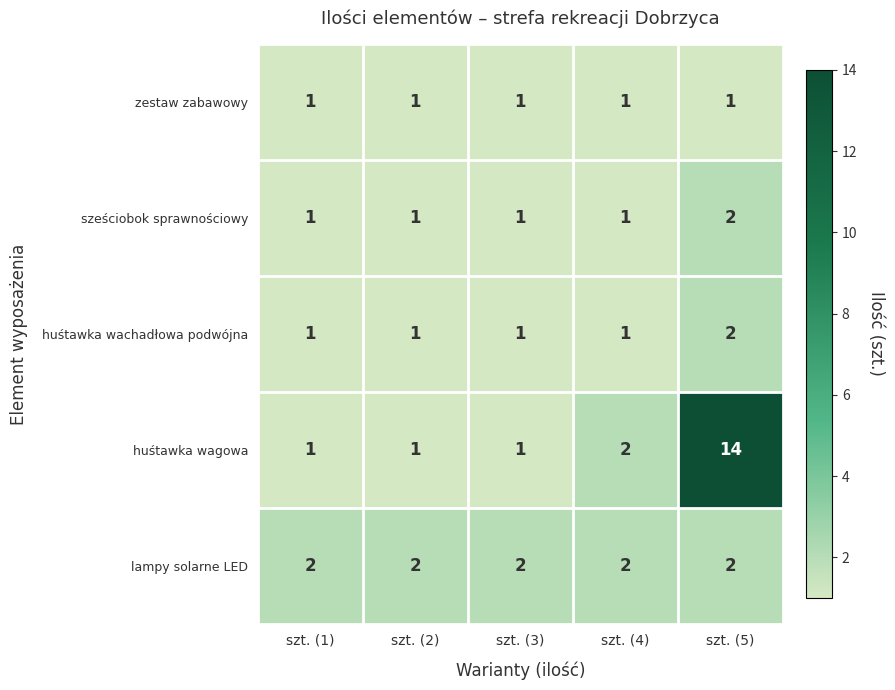

Reading left to right, list all the values displayed in this chart.

zestaw zabawowy: szt. (1)=1	szt. (2)=1	szt. (3)=1	szt. (4)=1	szt. (5)=1
sześciobok sprawnościowy: szt. (1)=1	szt. (2)=1	szt. (3)=1	szt. (4)=1	szt. (5)=2
huśtawka wachadłowa podwójna: szt. (1)=1	szt. (2)=1	szt. (3)=1	szt. (4)=1	szt. (5)=2
huśtawka wagowa: szt. (1)=1	szt. (2)=1	szt. (3)=1	szt. (4)=2	szt. (5)=14
lampy solarne LED: szt. (1)=2	szt. (2)=2	szt. (3)=2	szt. (4)=2	szt. (5)=2